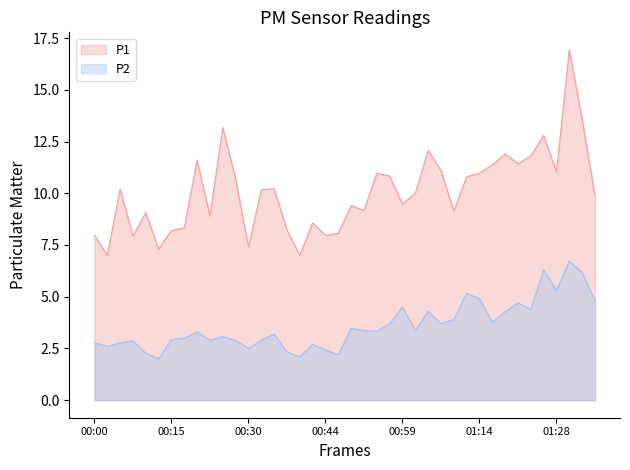

What is the sum of the P2 values at 01:26 and 00:54?

9.6